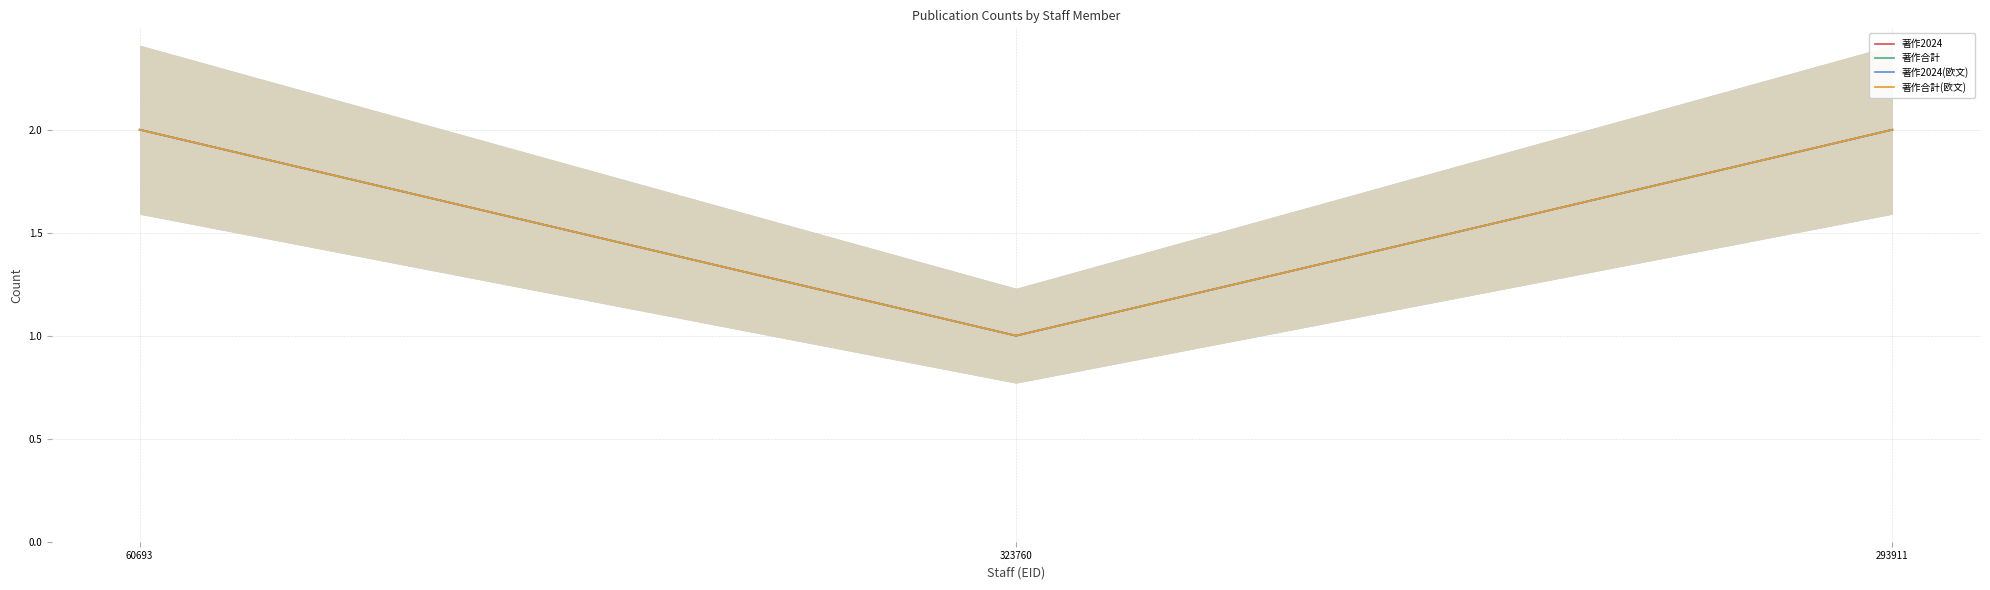

Is it true that 著作2024(欧文) equals 2 at 60693?

True